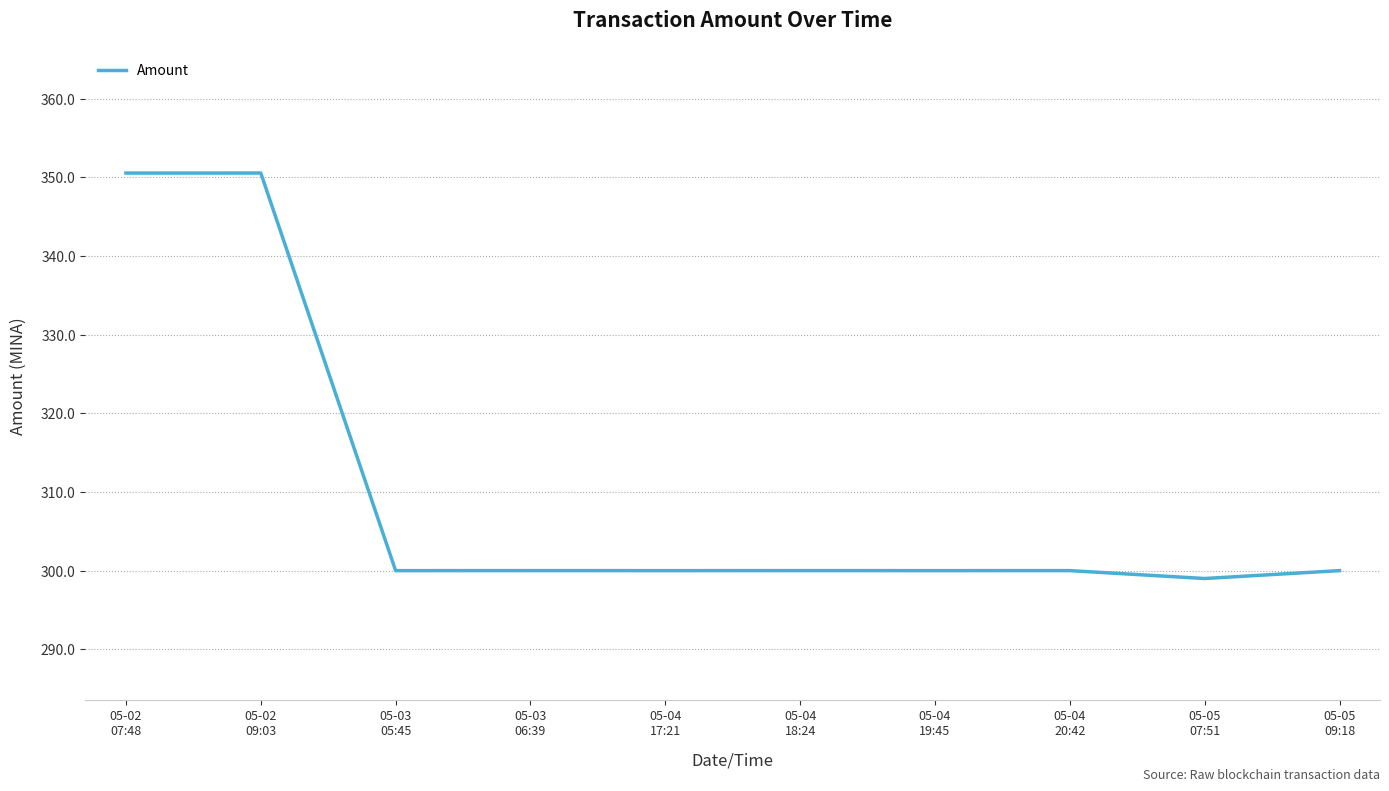

The value at 05-03
05:45 is 300.0. True or false?

True